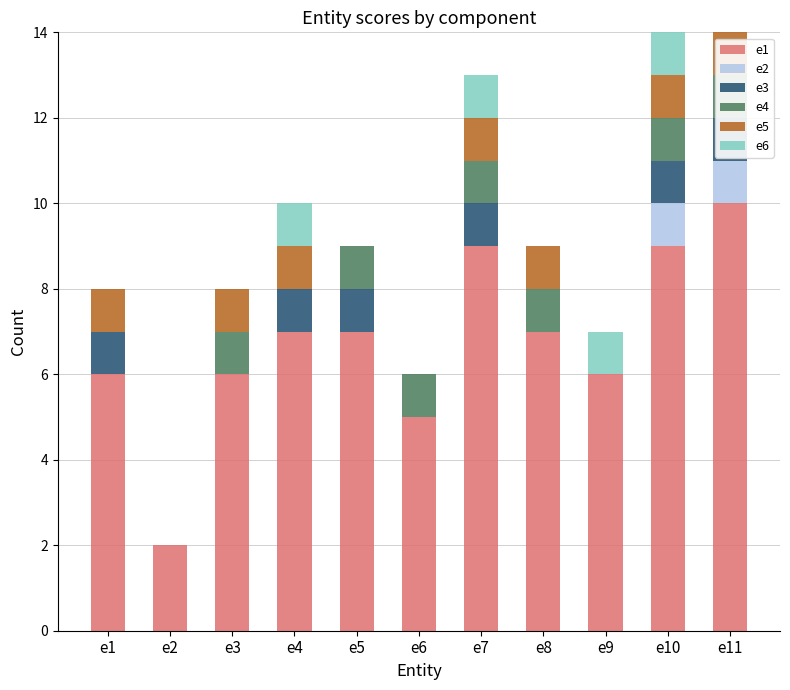

The e1 series shows 5 at e6. True or false?

True